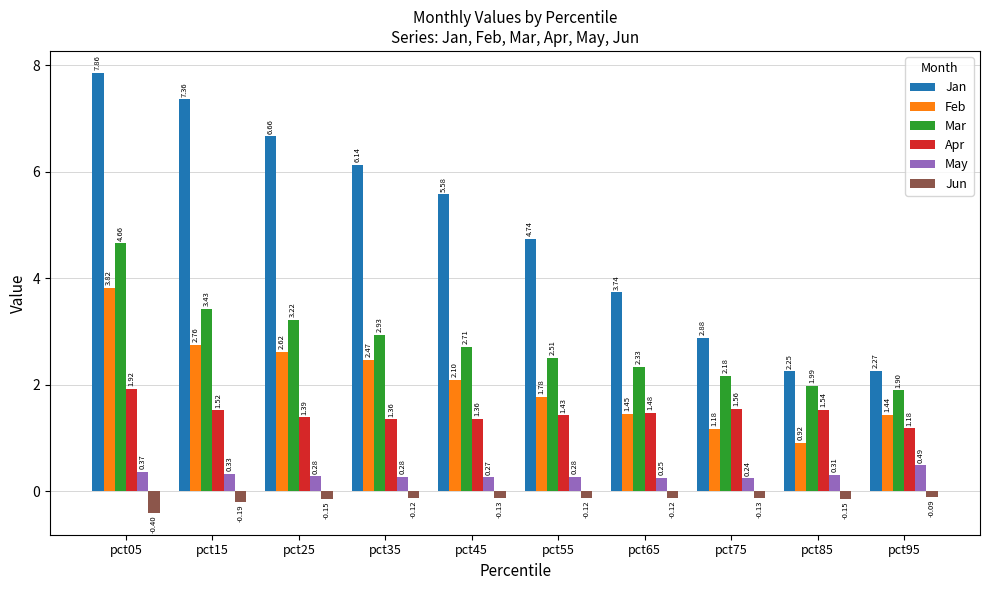

What are all the series names shown in the legend?

Jan, Feb, Mar, Apr, May, Jun